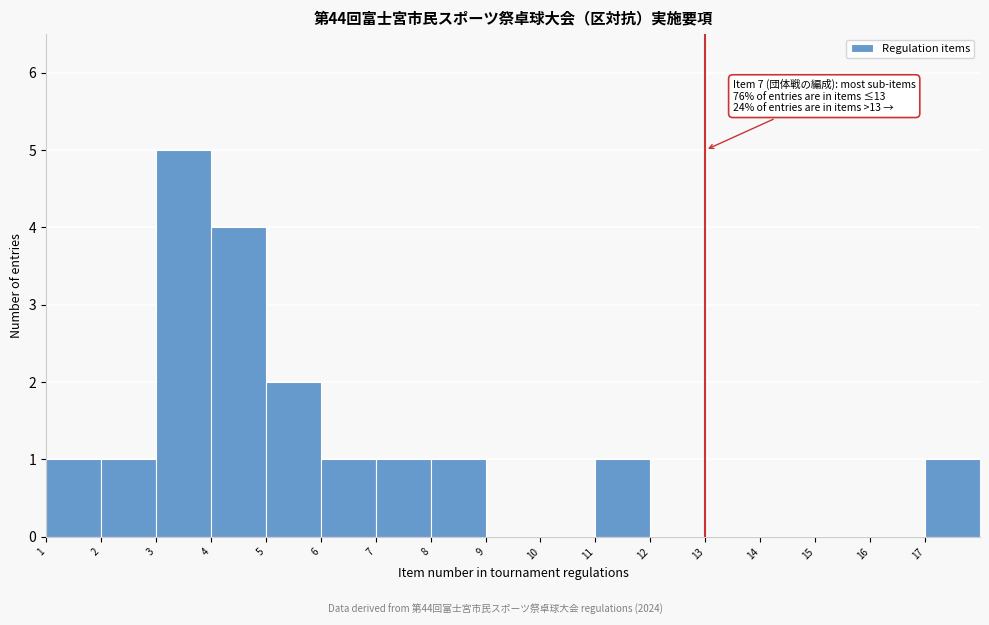

Which range on the x-axis has the tallest bar?

3 to 4